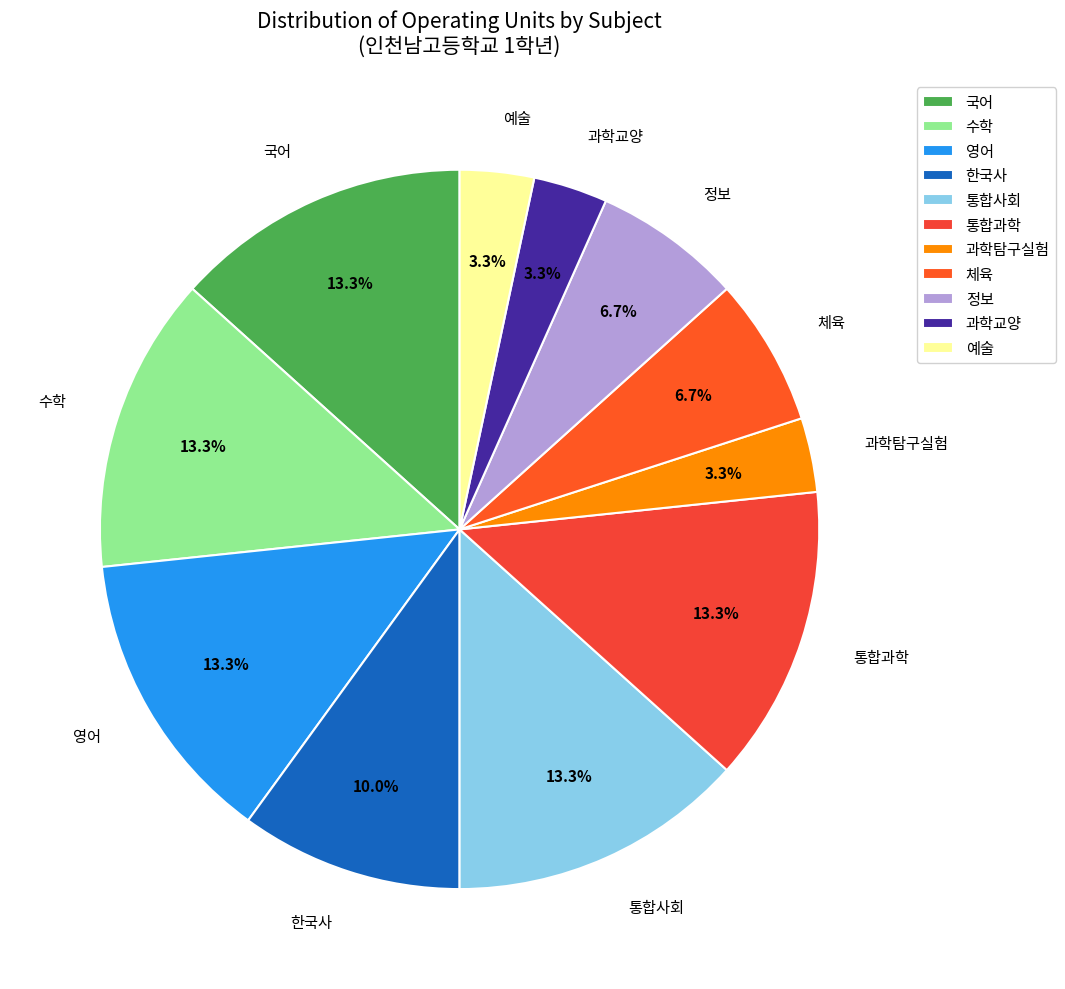

To the nearest percent, what portion does 과학탐구실험 represent?

3%